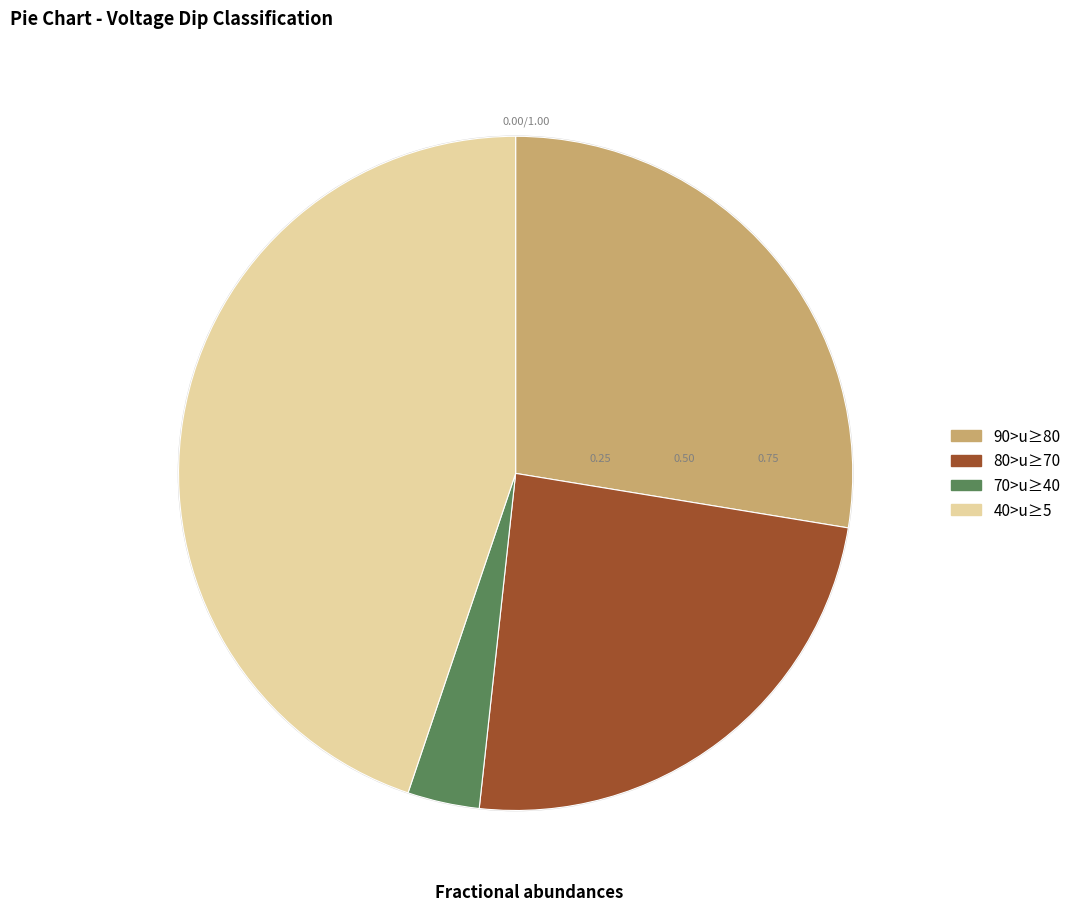

Rank the categories by value from lowest to highest.

70>u≥40, 80>u≥70, 90>u≥80, 40>u≥5